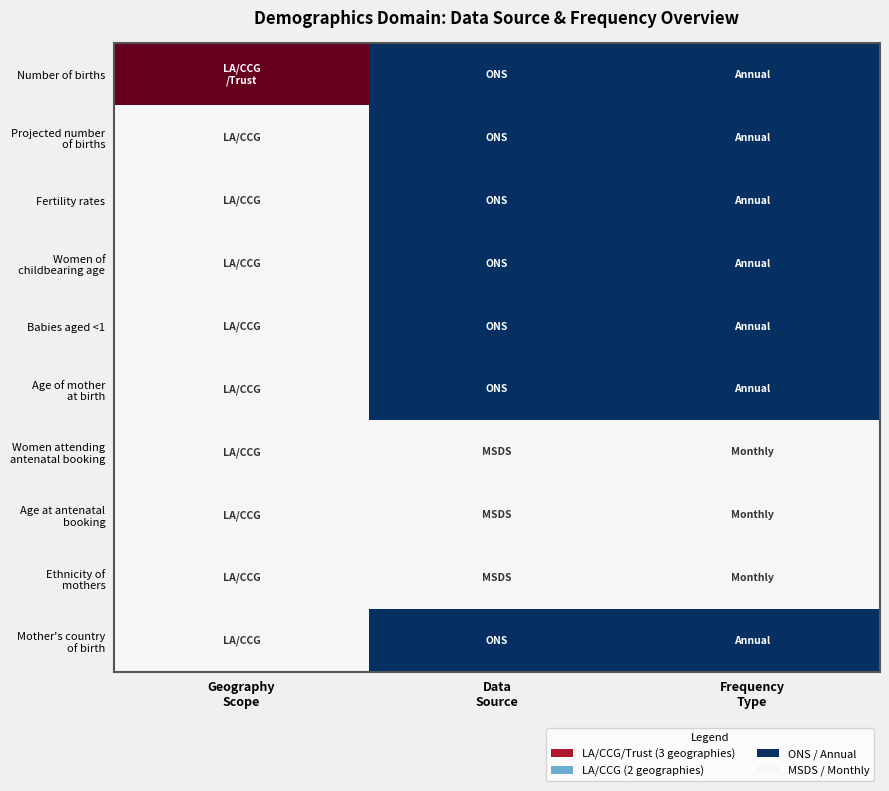

Which label corresponds to the largest value in the chart?

Geography
Scope